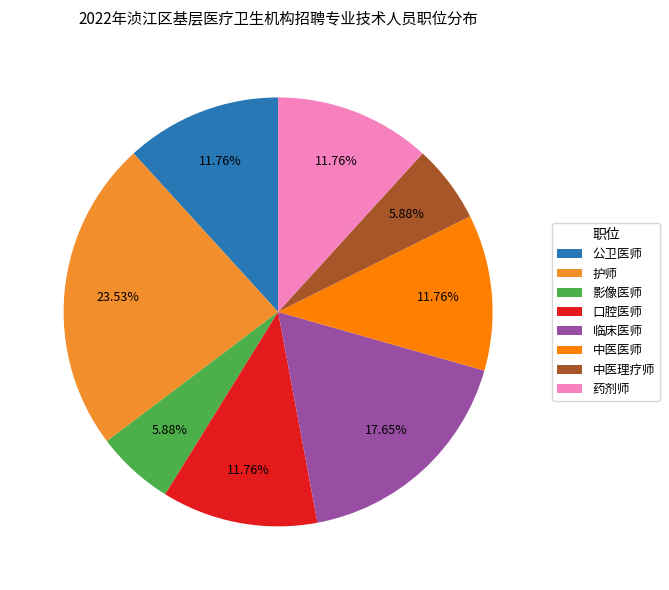

Do 公卫医师 and 中医医师 together represent more than half of the pie?

No